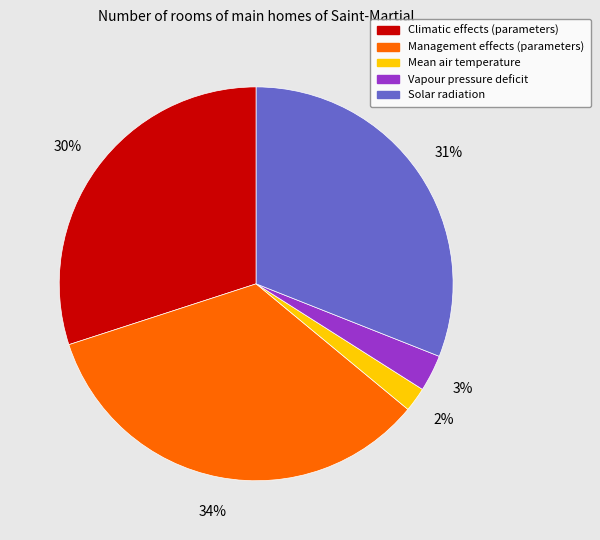

Which has a higher value, Solar radiation or Mean air temperature?

Solar radiation